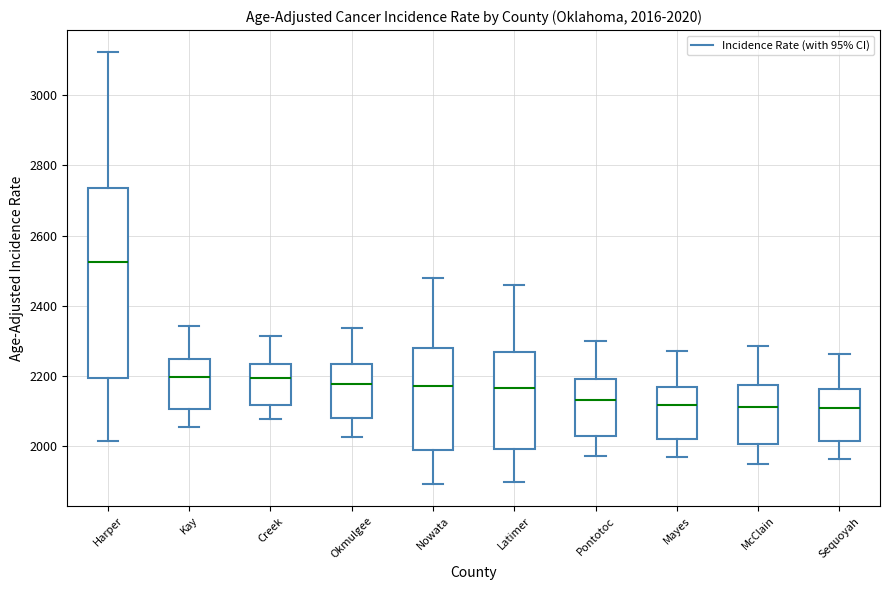

Which box's median line is the highest?

Harper